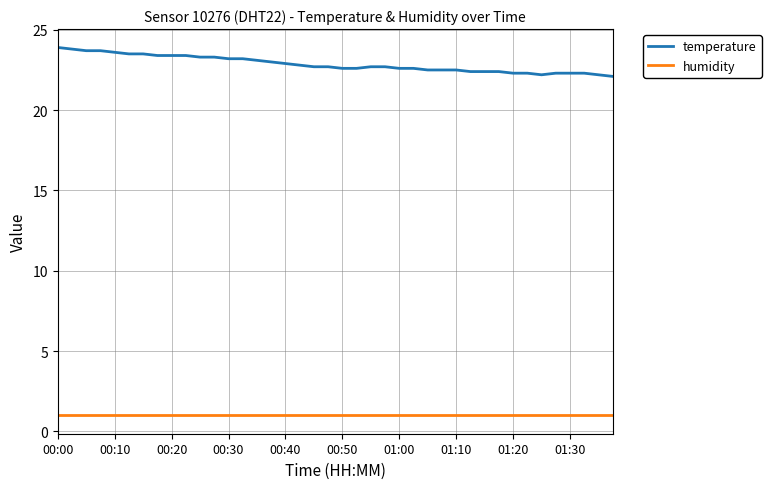

Which series has the largest range (max minus min)?

temperature